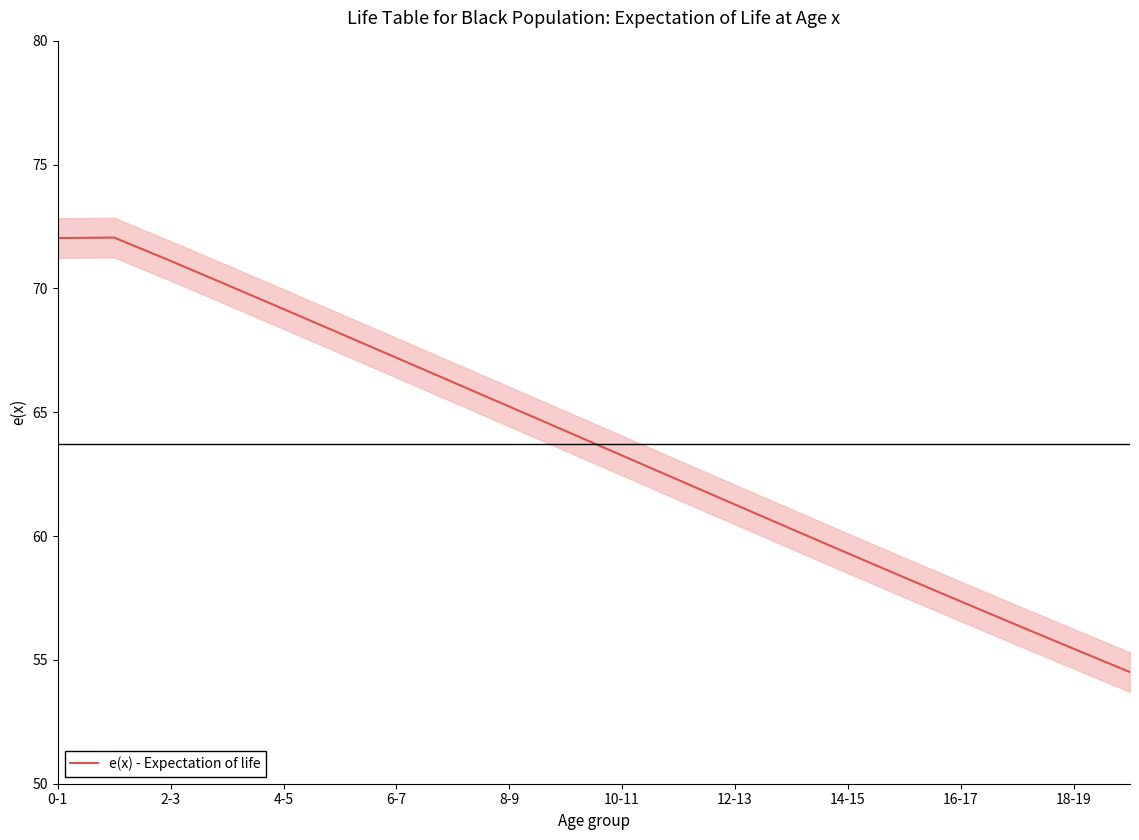

True or false: e(x) - Expectation of life has a value of 67.2 at 6-7.

True